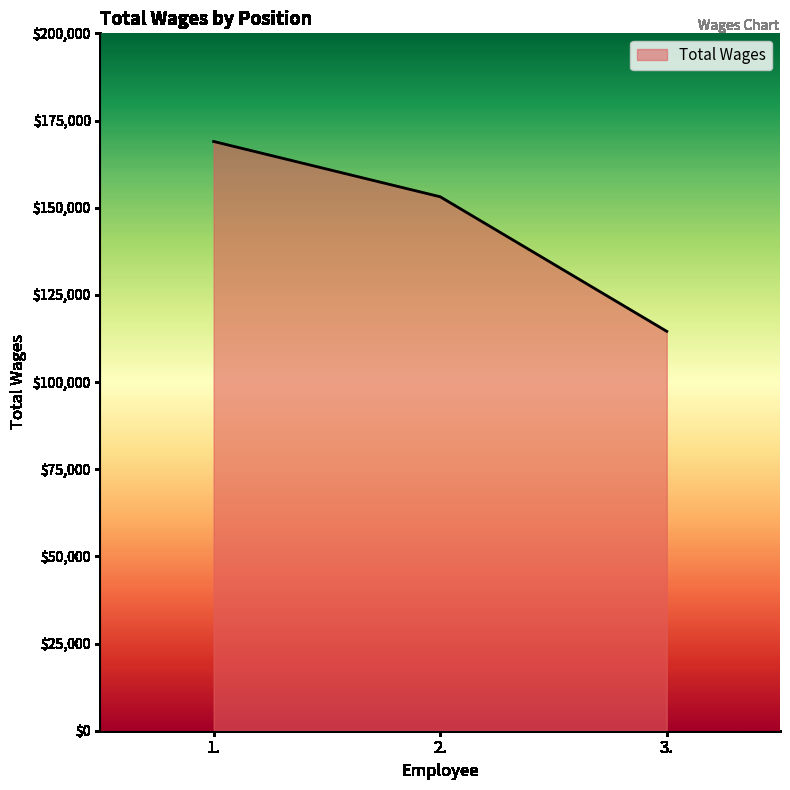

What is the difference between the values at 3. and 1.?

54443